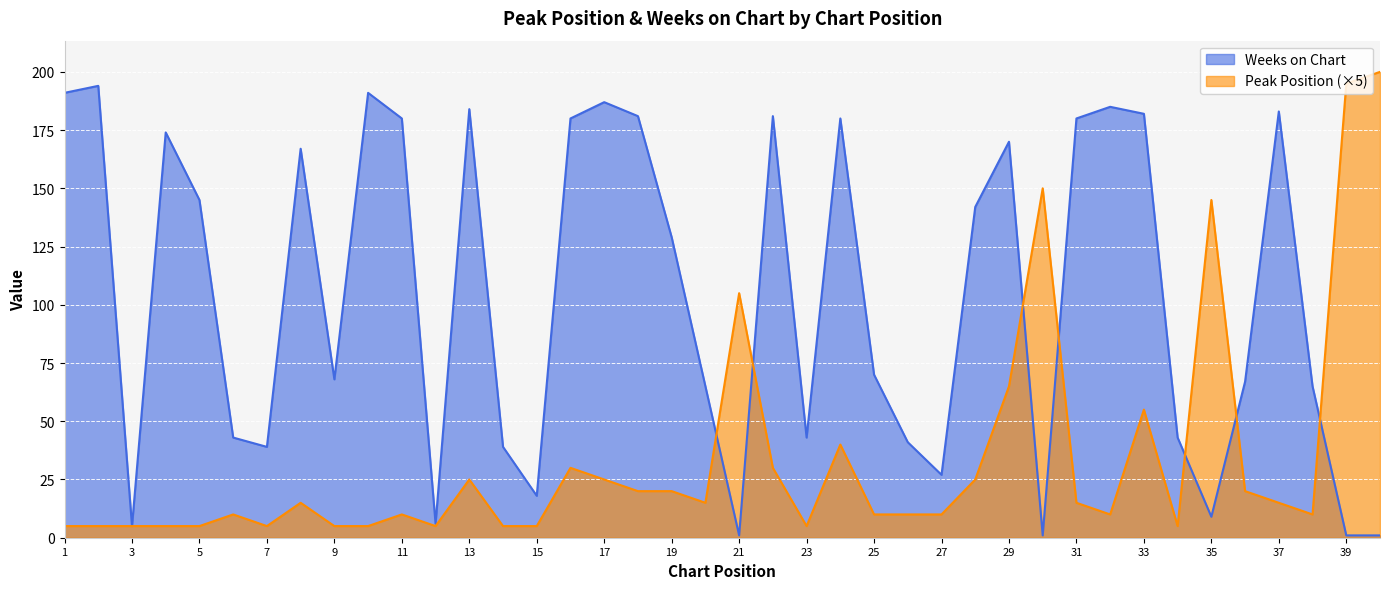

Is the value of Peak Position at 22 greater than the value of Weeks on Chart at 23?

No